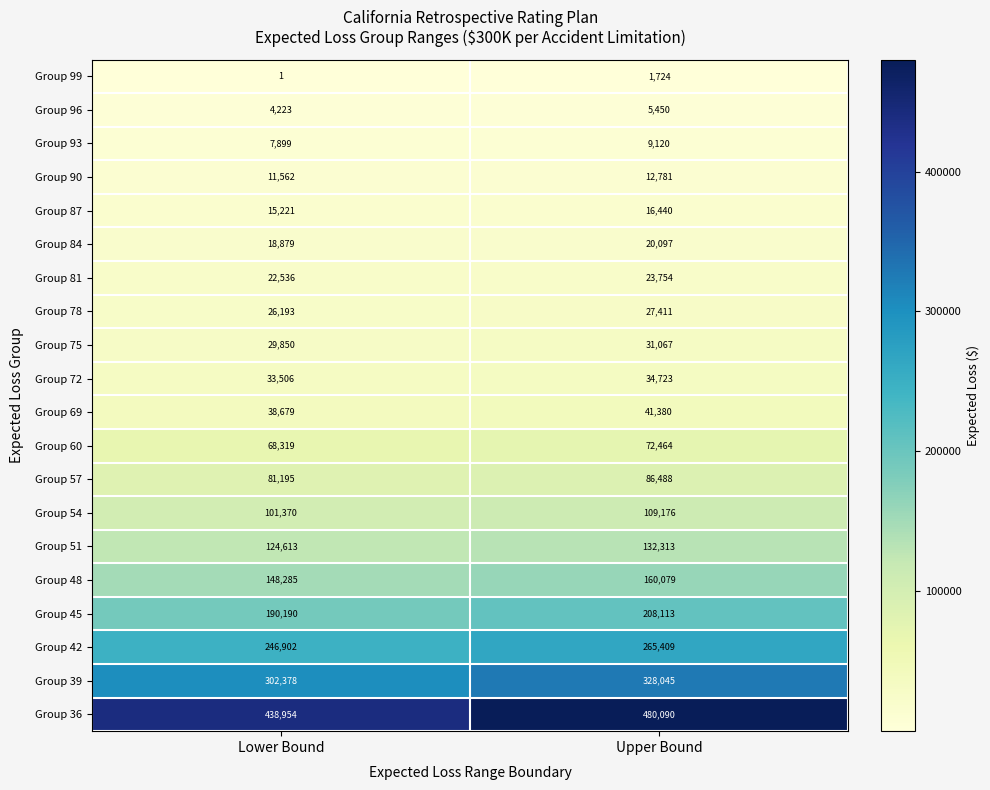

True or false: Group 60 has a value of 89694 at Lower Bound.

False